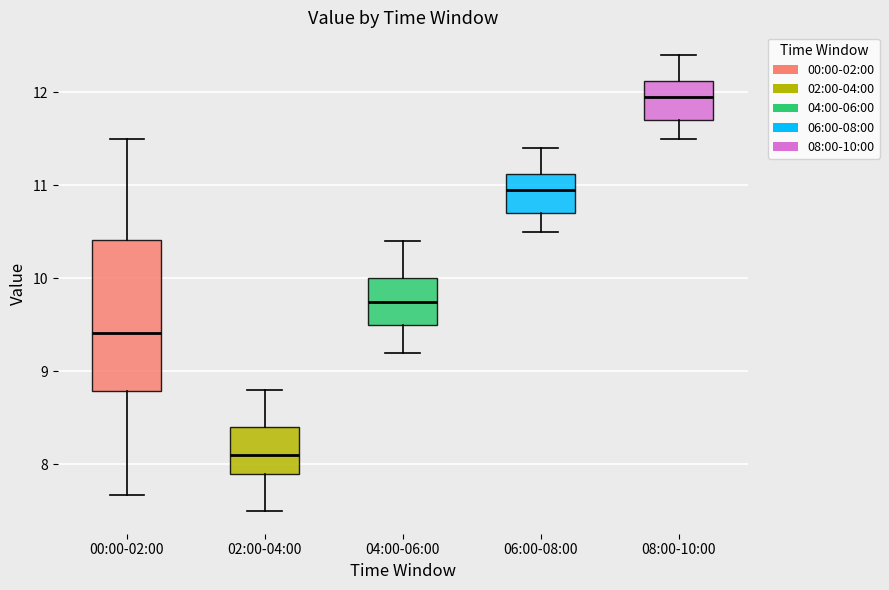

Where is the lower edge of the box for 00:00-02:00 on the y-axis? The values are not printed on the chart, so give them approximately, as read against the axis.

8.8